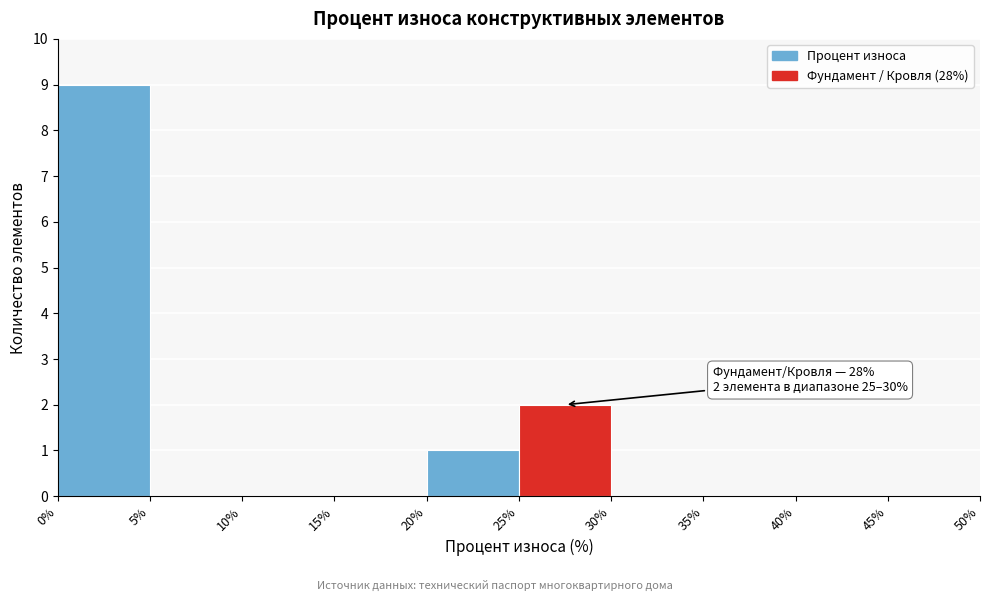

Over which range of the x-axis is the bar tallest?

0% to 5%